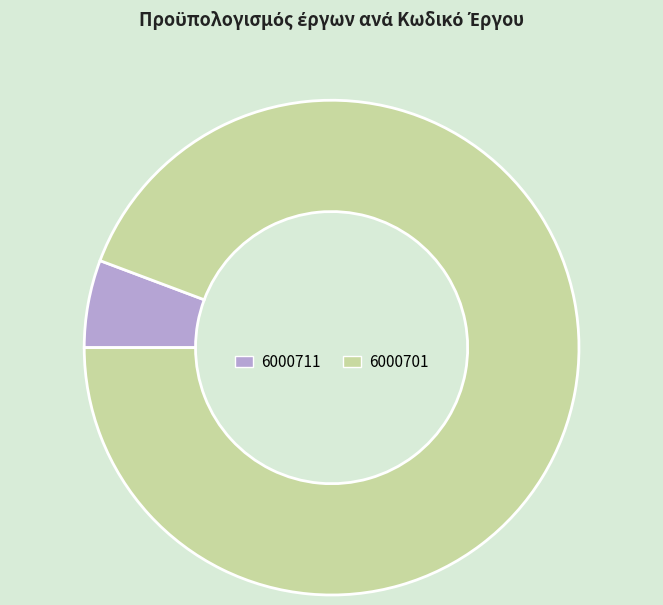

Approximately how many times larger is the value at 6000711 compared to 6000701?

0.1